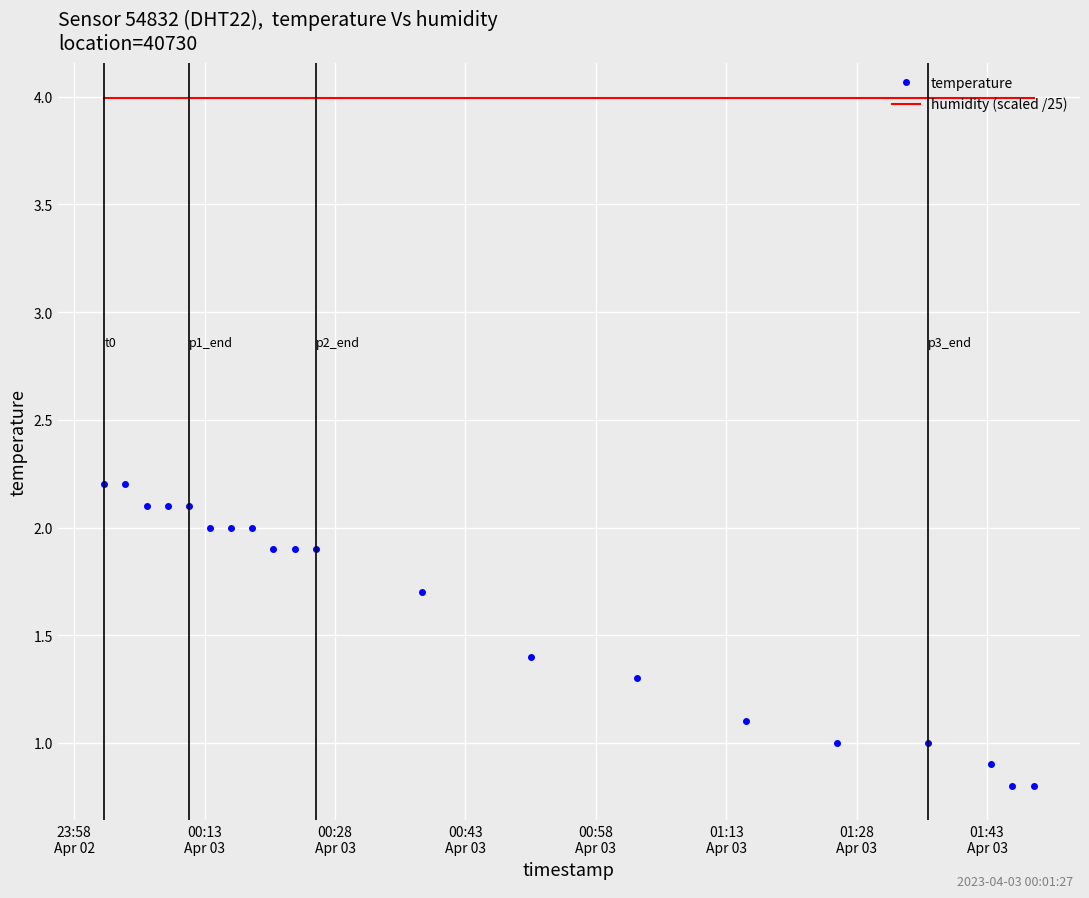

Which series has the largest range (max minus min)?

temperature